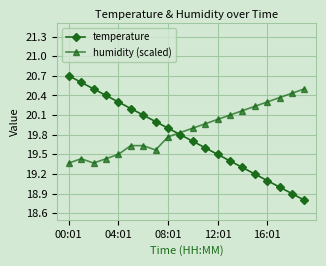

What is the value of the humidity (scaled) point at the 17th from the left?

20.3